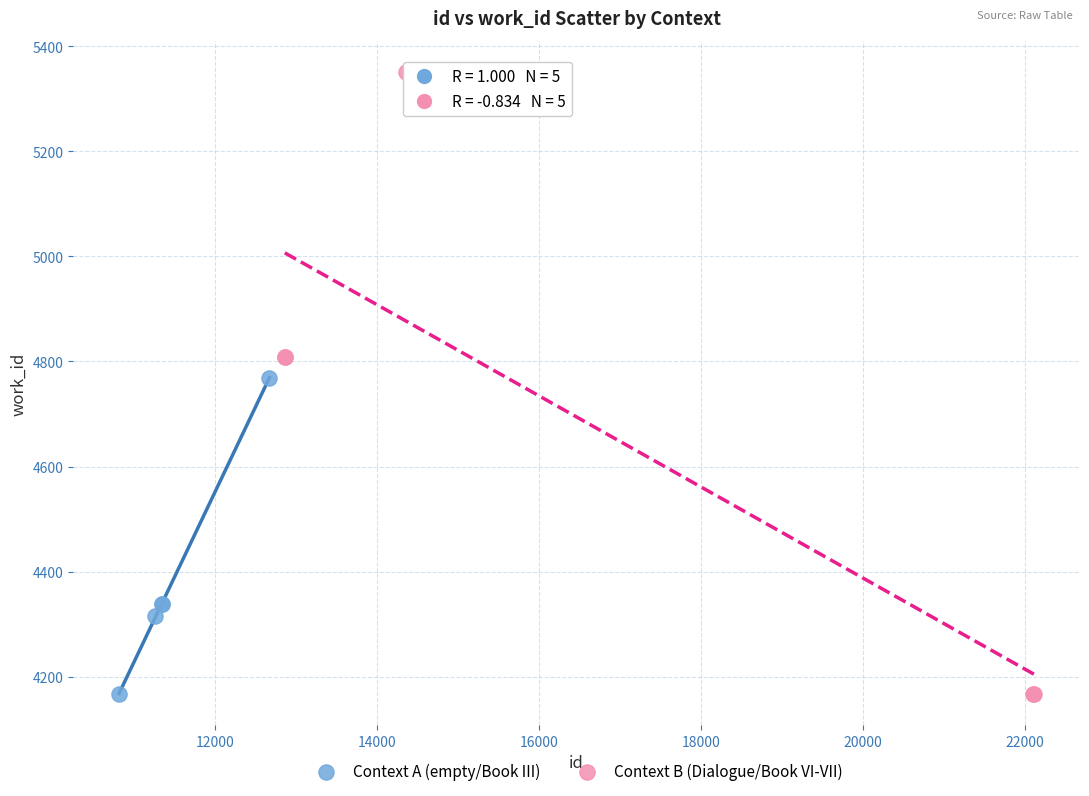

Which series has the widest spread of Y values?

Context B (Dialogue/Book VI-VII)